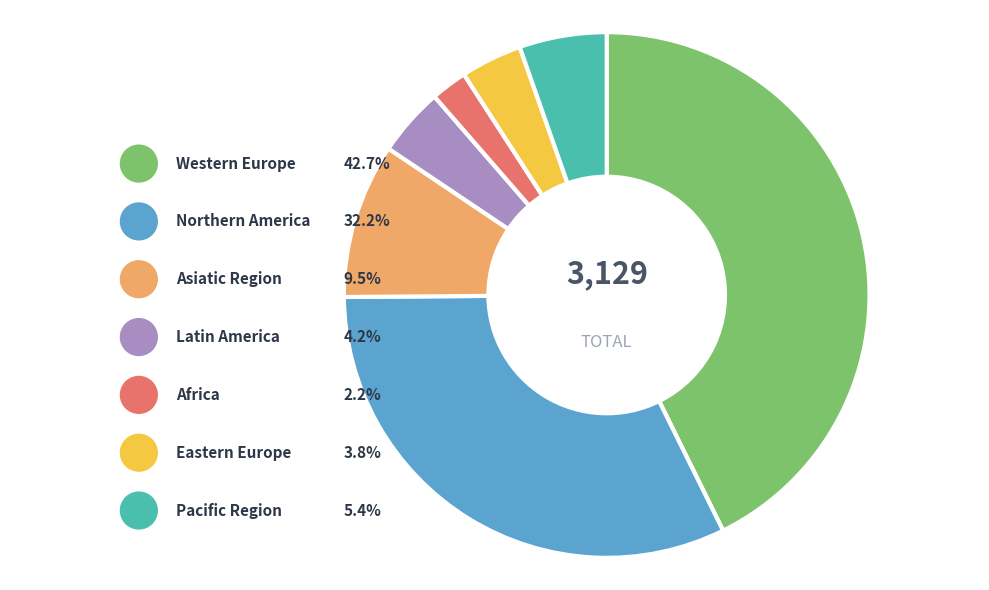

The Northern America slice represents 17% of the pie. True or false?

False